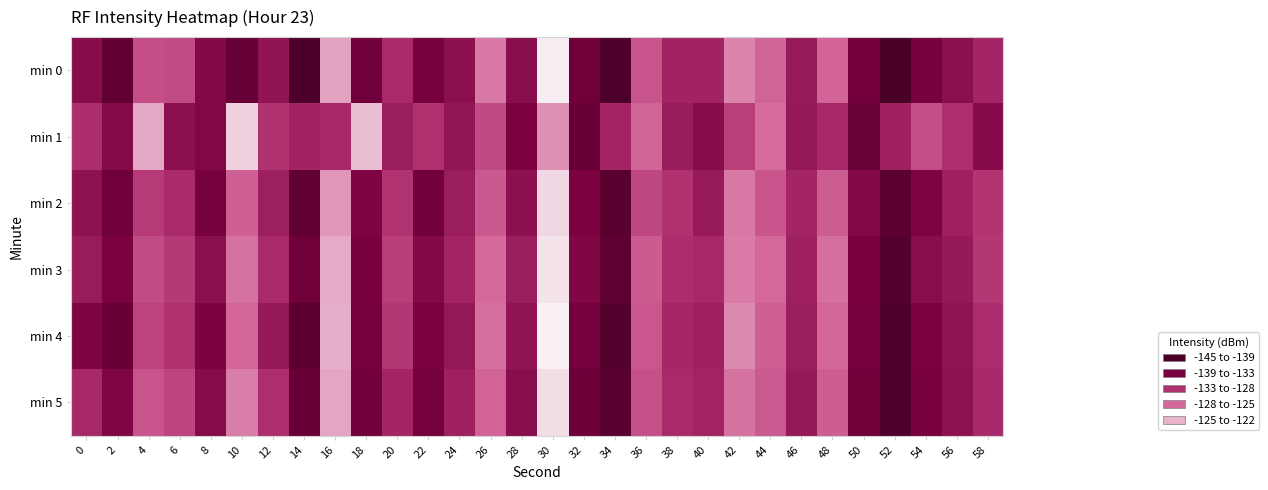

Between 34 and 2, which is larger?

34